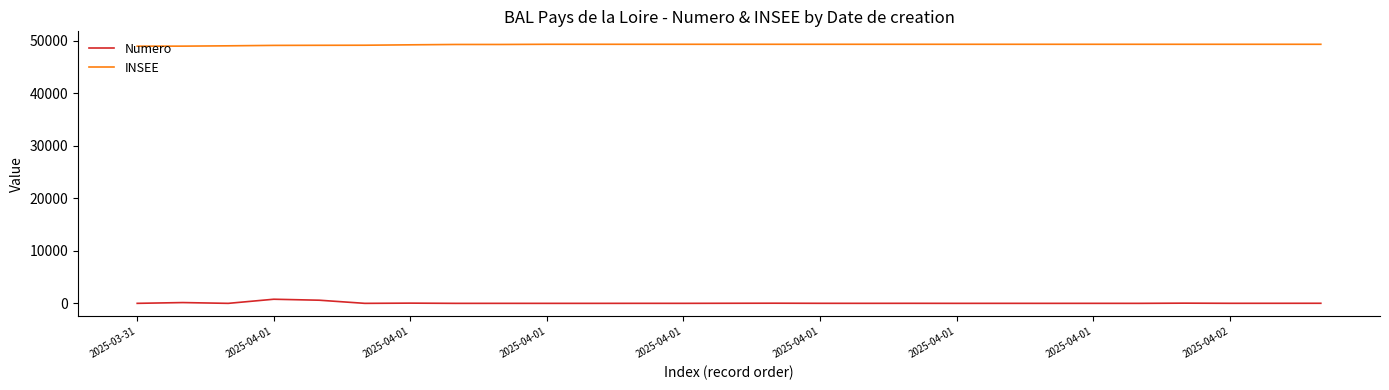

What is the minimum value for INSEE?

49008